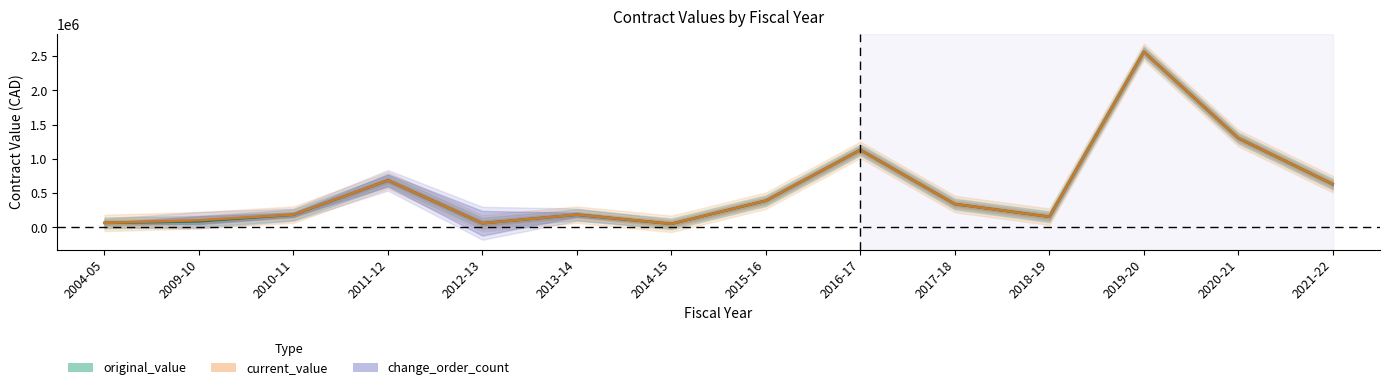

Does the chart have visible grid lines?

No